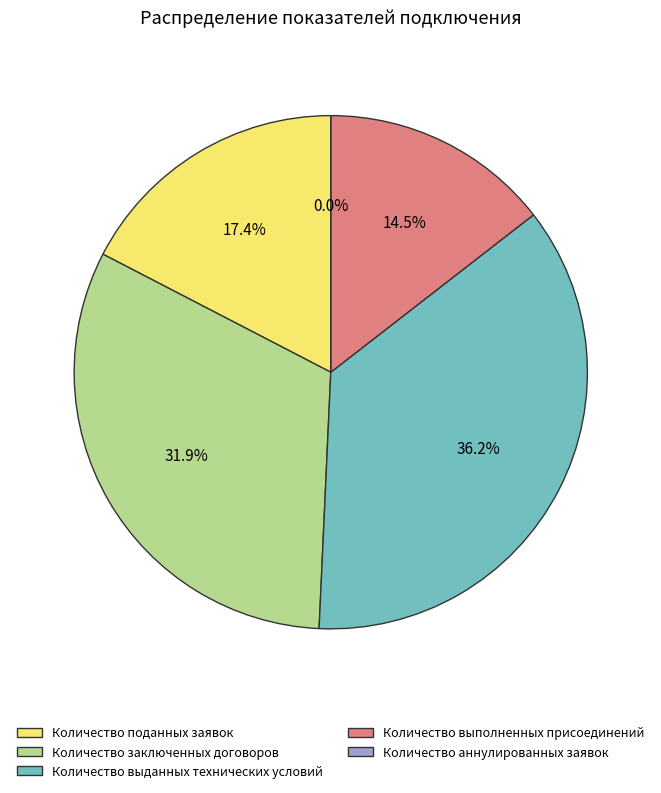

Combined, what portion of the pie is Количество поданных заявок and Количество выполненных присоединений?

31.9%